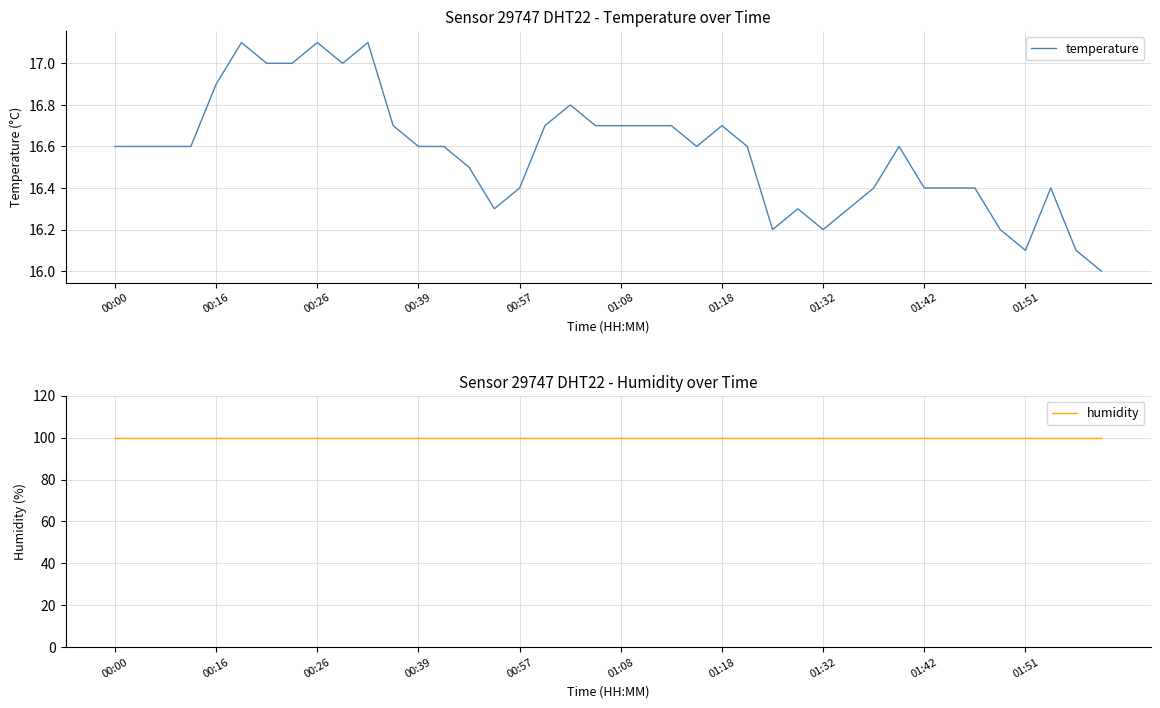

The humidity series shows 53.1 at 35. True or false?

False